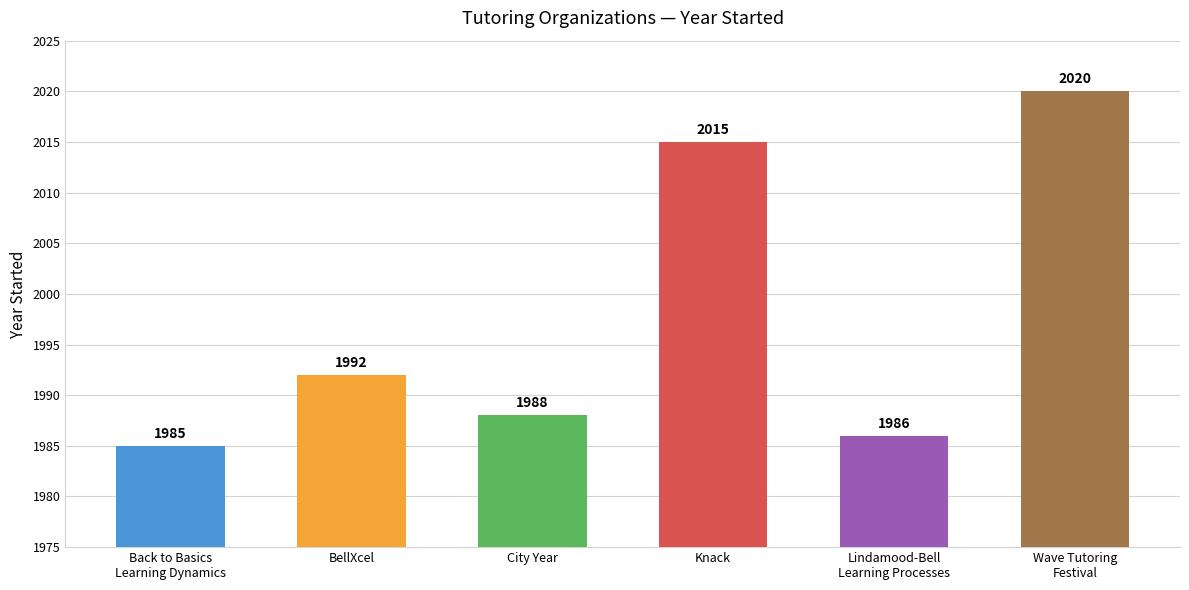

What is the difference between the values at City Year and Wave Tutoring
Festival?

32